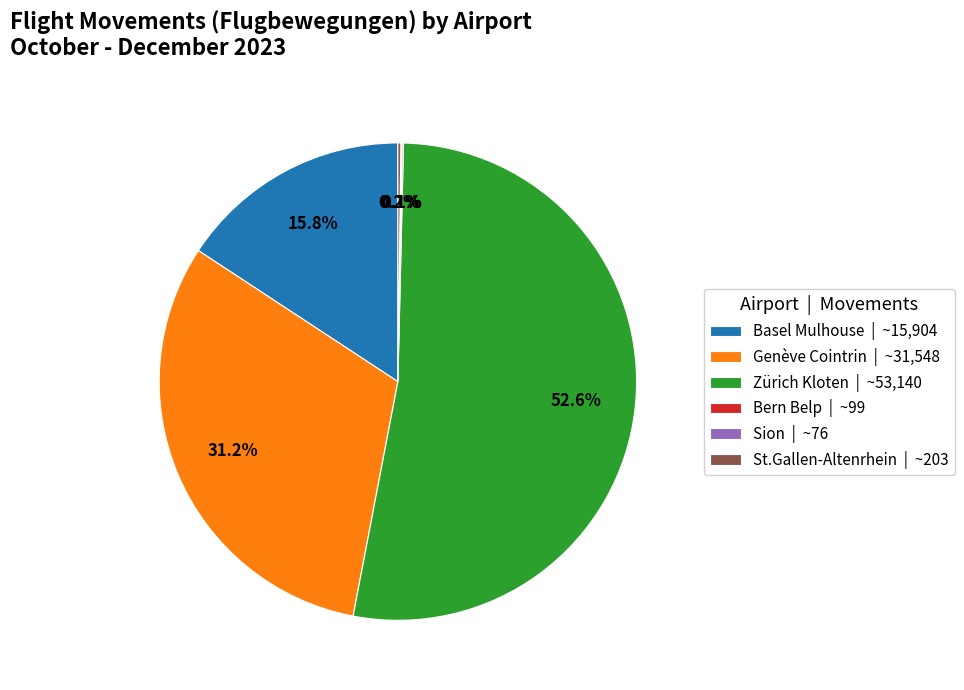

Is there any slice that represents more than half of the pie?

Yes